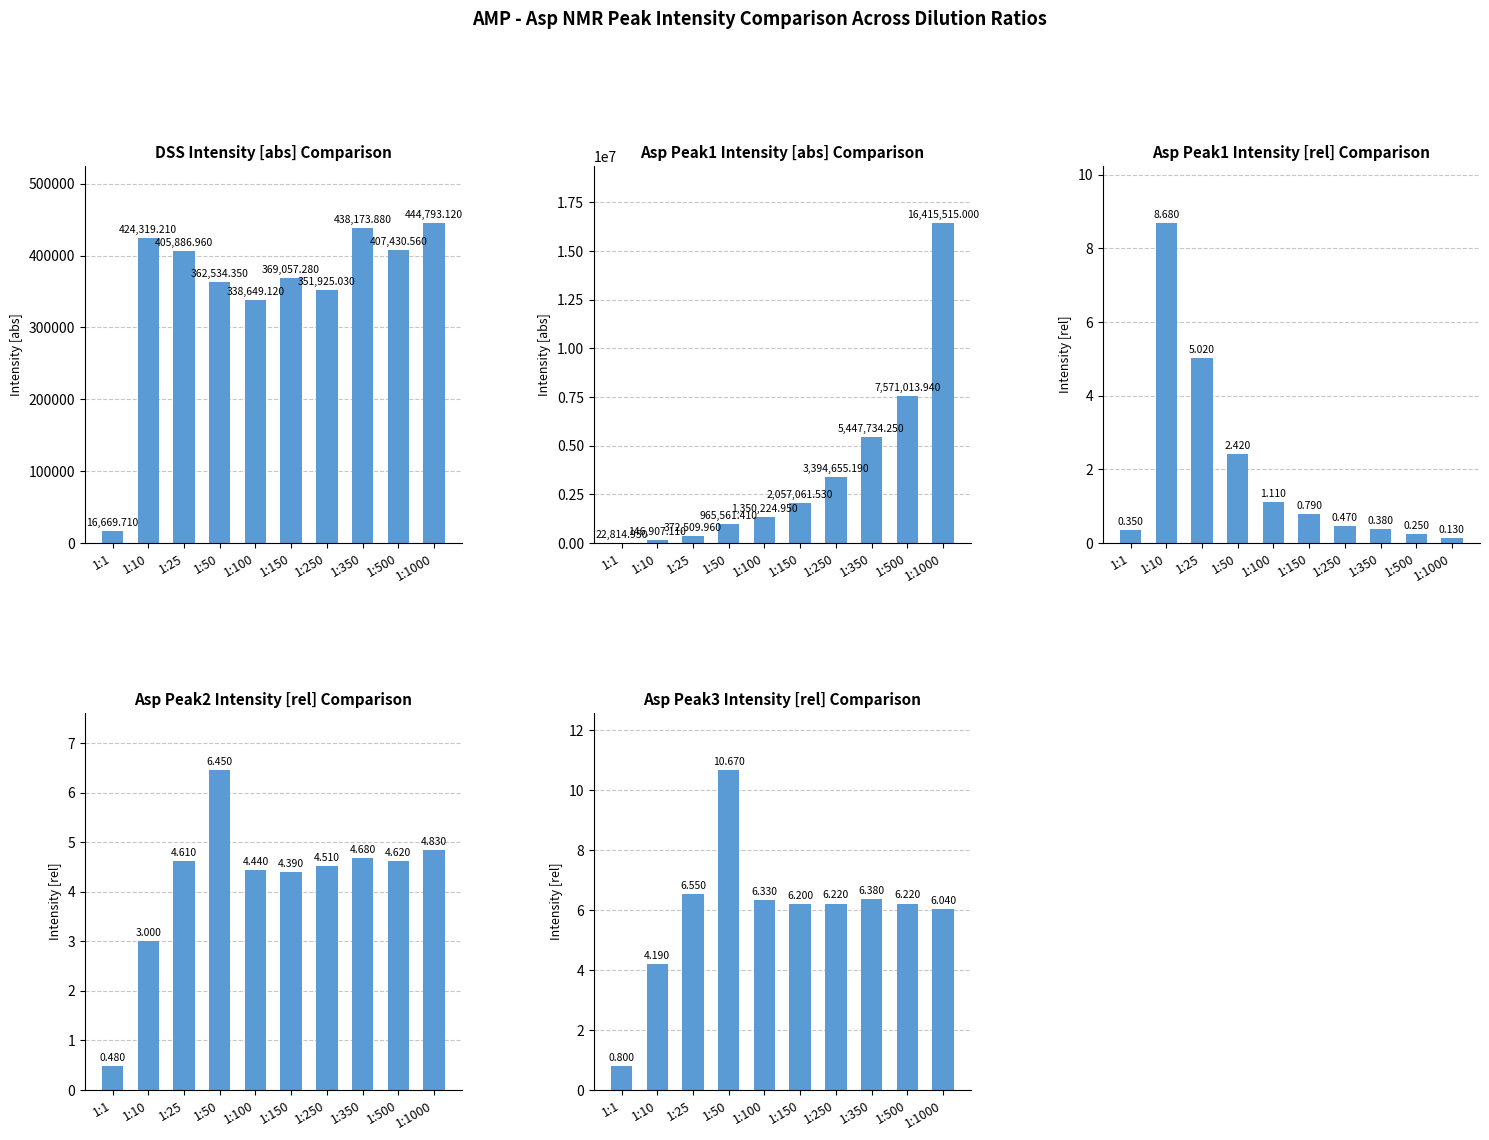

What is the spread (max minus min) of values at 1:100?

1350223.8